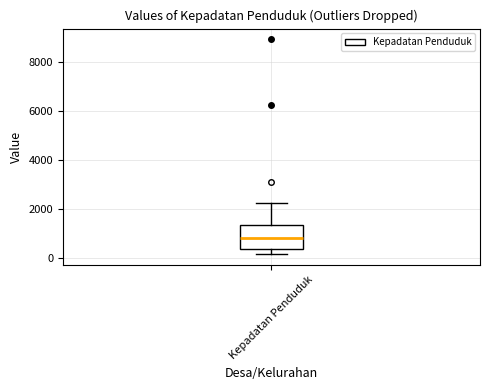

Transcribe this box plot: give where the median line is, the range the box spans, and where the two whiskers end, as read against the y-axis. The values are not printed on the chart, so give them approximately, as read against the axis.

median 800, box 400 to 1400, whiskers 200 to 2200